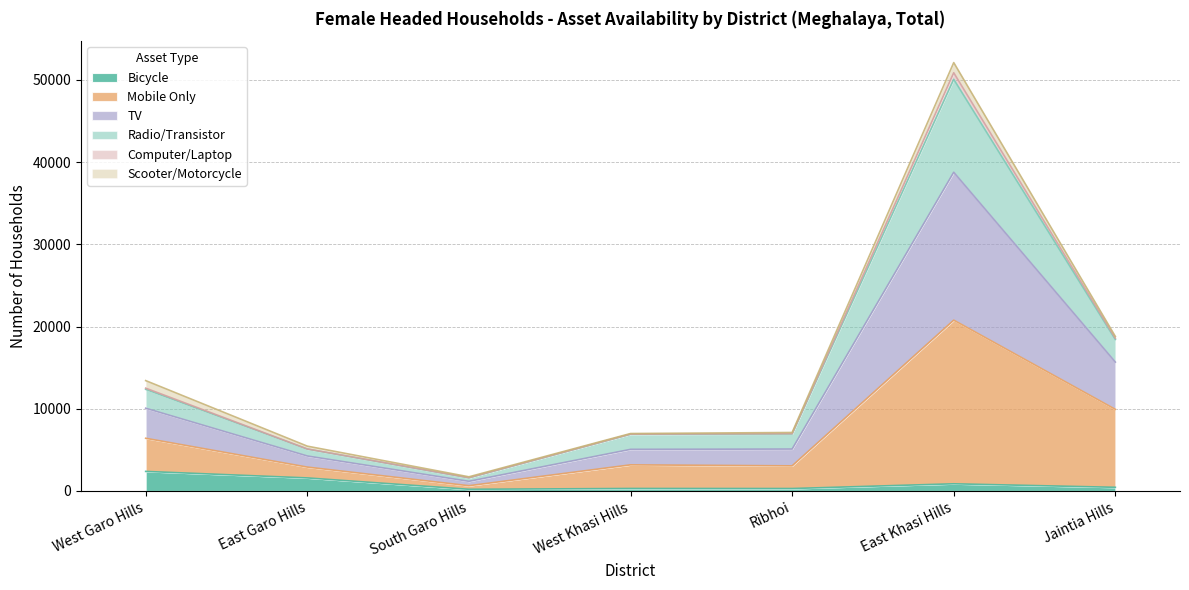

Rank the categories by Computer/Laptop value from highest to lowest.

East Khasi Hills, Jaintia Hills, West Garo Hills, Ribhoi, West Khasi Hills, East Garo Hills, South Garo Hills